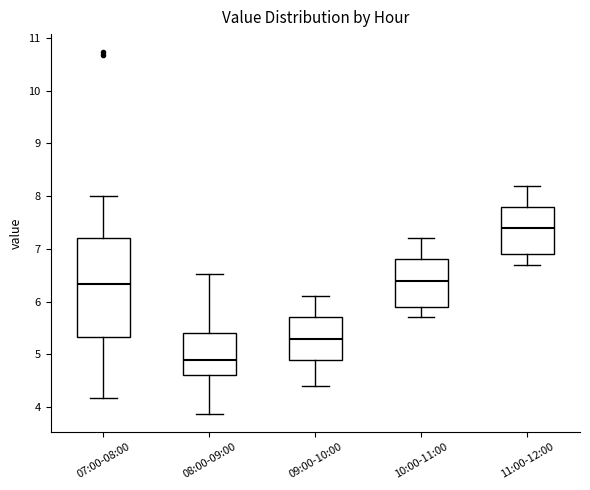

Reading left to right, read every box against the y-axis: the position of its median line, the range the box covers, and the ends of its whiskers. The values are not printed on the chart, so give them approximately, as read against the axis.

07:00-08:00: median 6.3, box 5.3 to 7.2, whiskers 4.2 to 8.0
08:00-09:00: median 4.9, box 4.6 to 5.4, whiskers 3.9 to 6.5
09:00-10:00: median 5.3, box 4.9 to 5.7, whiskers 4.4 to 6.1
10:00-11:00: median 6.4, box 5.9 to 6.8, whiskers 5.7 to 7.2
11:00-12:00: median 7.4, box 6.9 to 7.8, whiskers 6.7 to 8.2